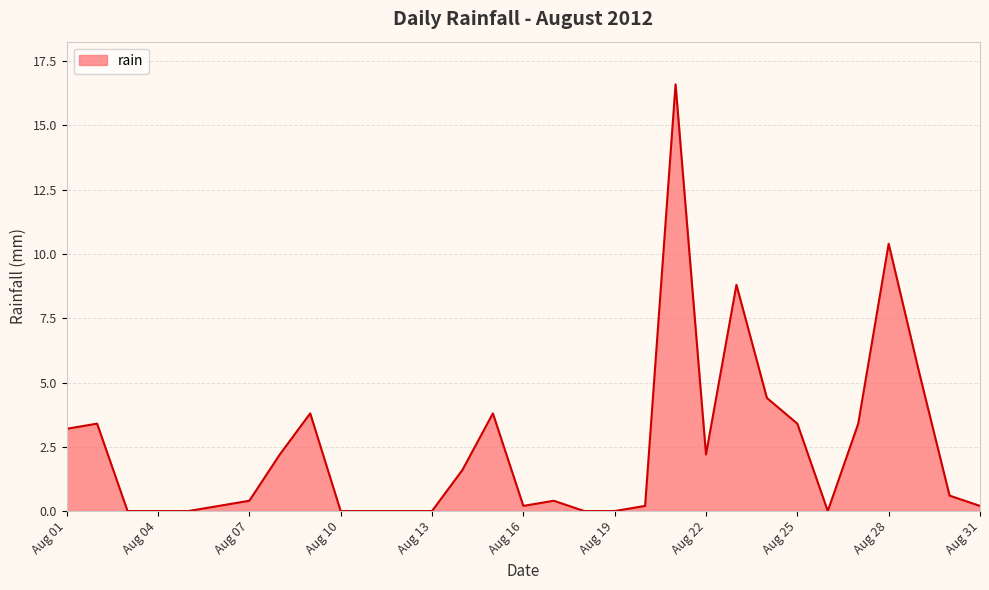

How many series are shown in this chart?

1